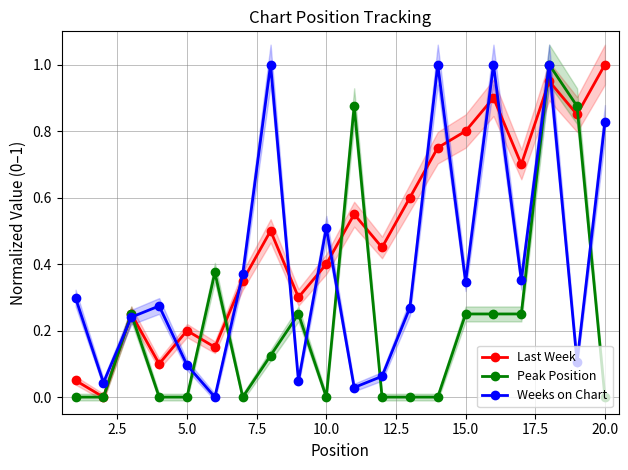

True or false: Last Week has a value of 0.3 at 5.0.

False